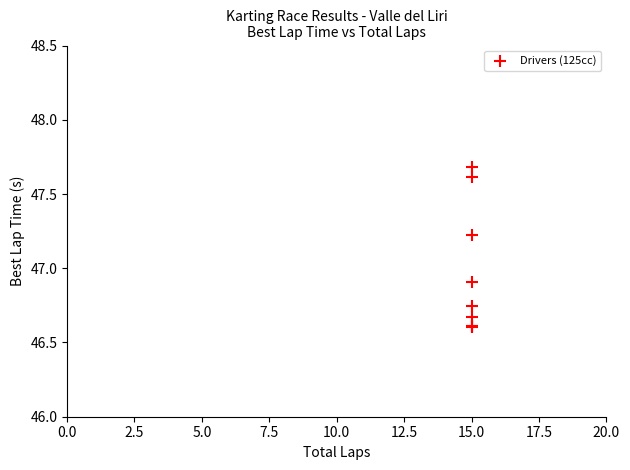

What Y value in the scatter plot is closest to 47?

46.9